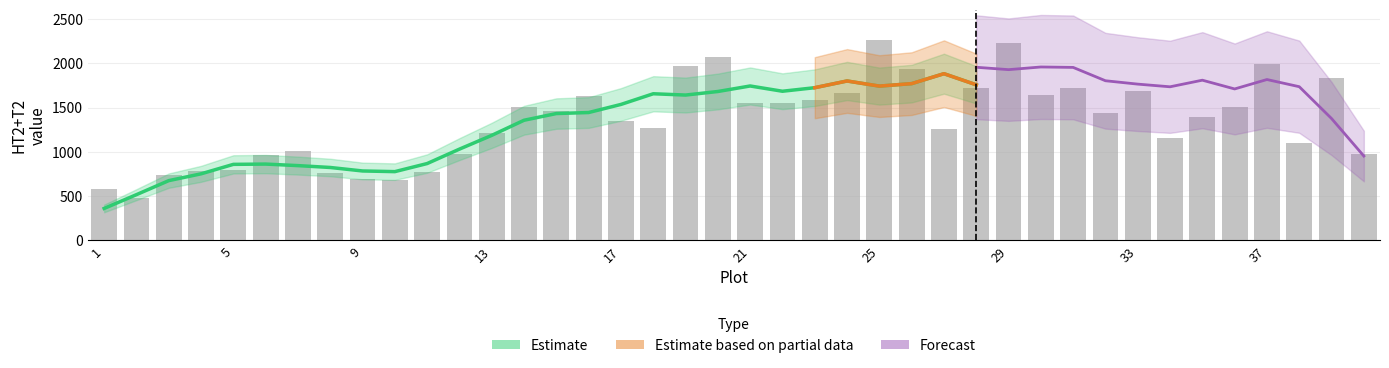

Does the chart contain any negative values?

No